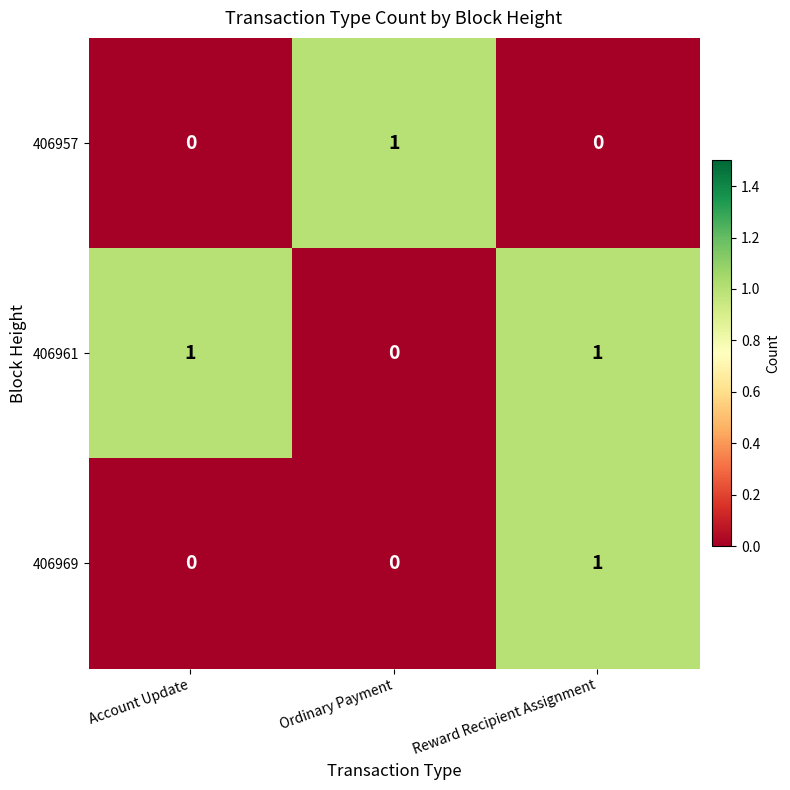

Count the 406969 values in the range 0 to 1.

3